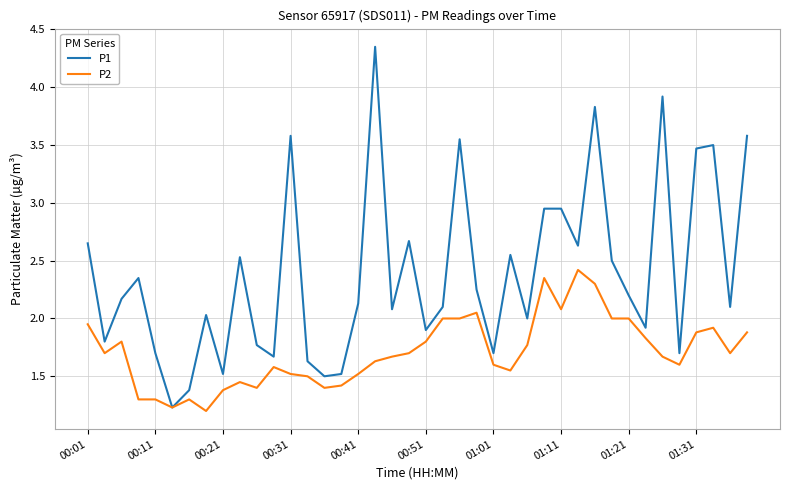

What is the lowest value of the P1 series?

1.2